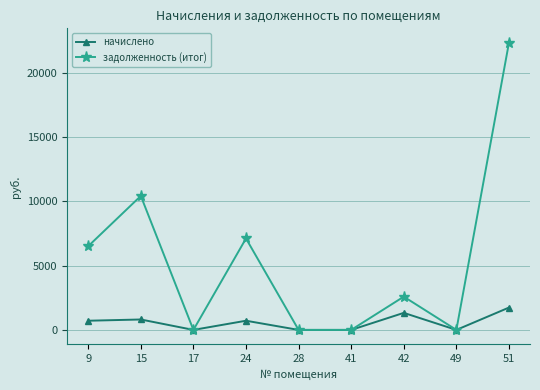

What is the difference between the maximum and minimum values in the задолженность (итог) series?

22360.7